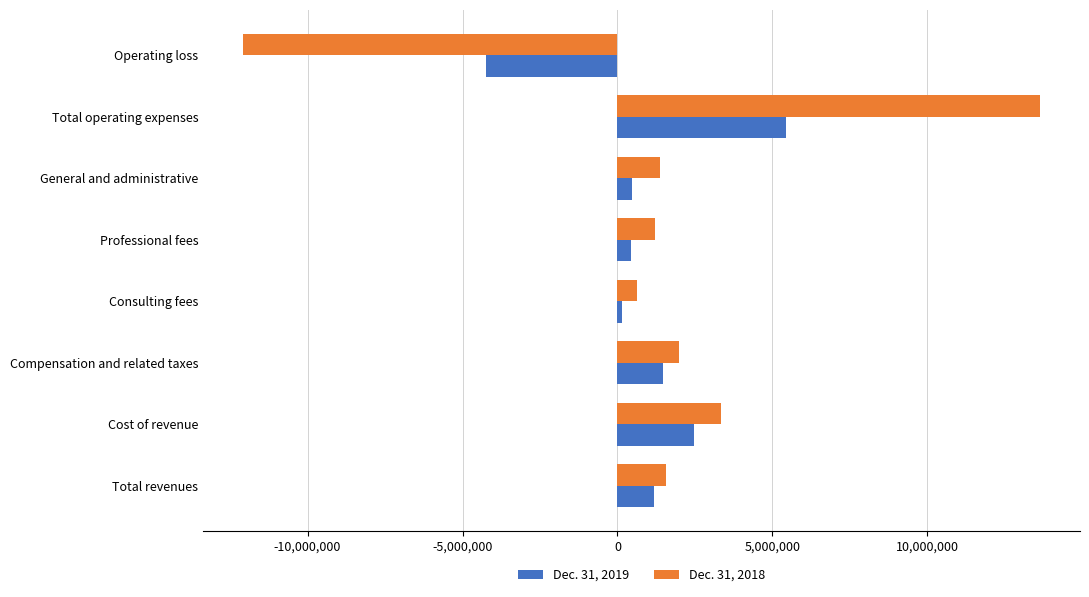

What is the average value of the Dec. 31, 2018 series?

1461346